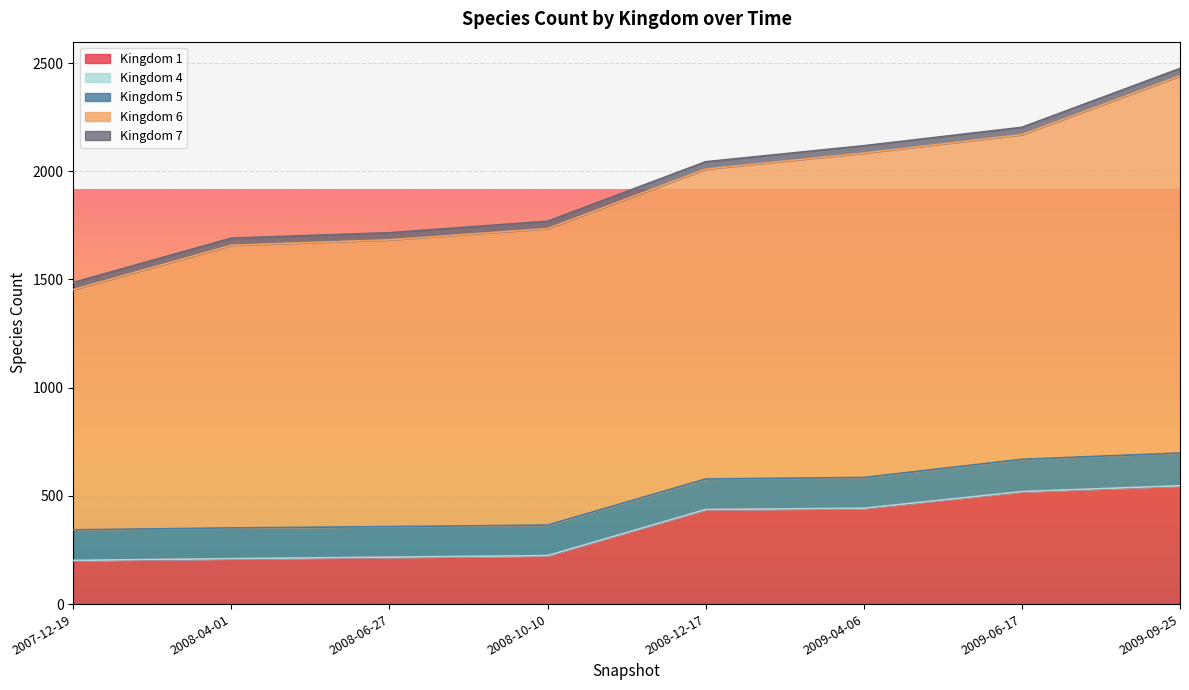

At which category is the sum across all series the highest?

2009-09-25